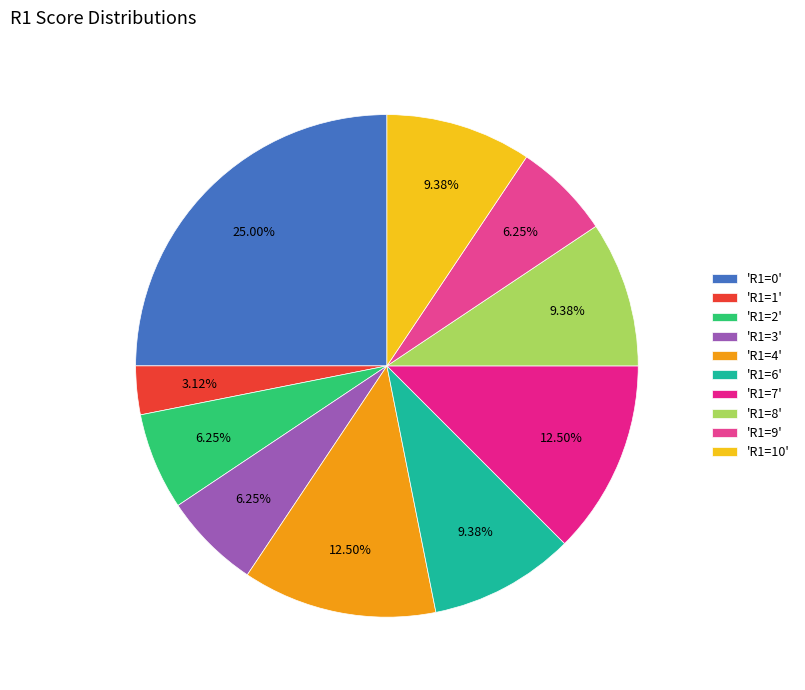

How many slices are in this pie chart?

10